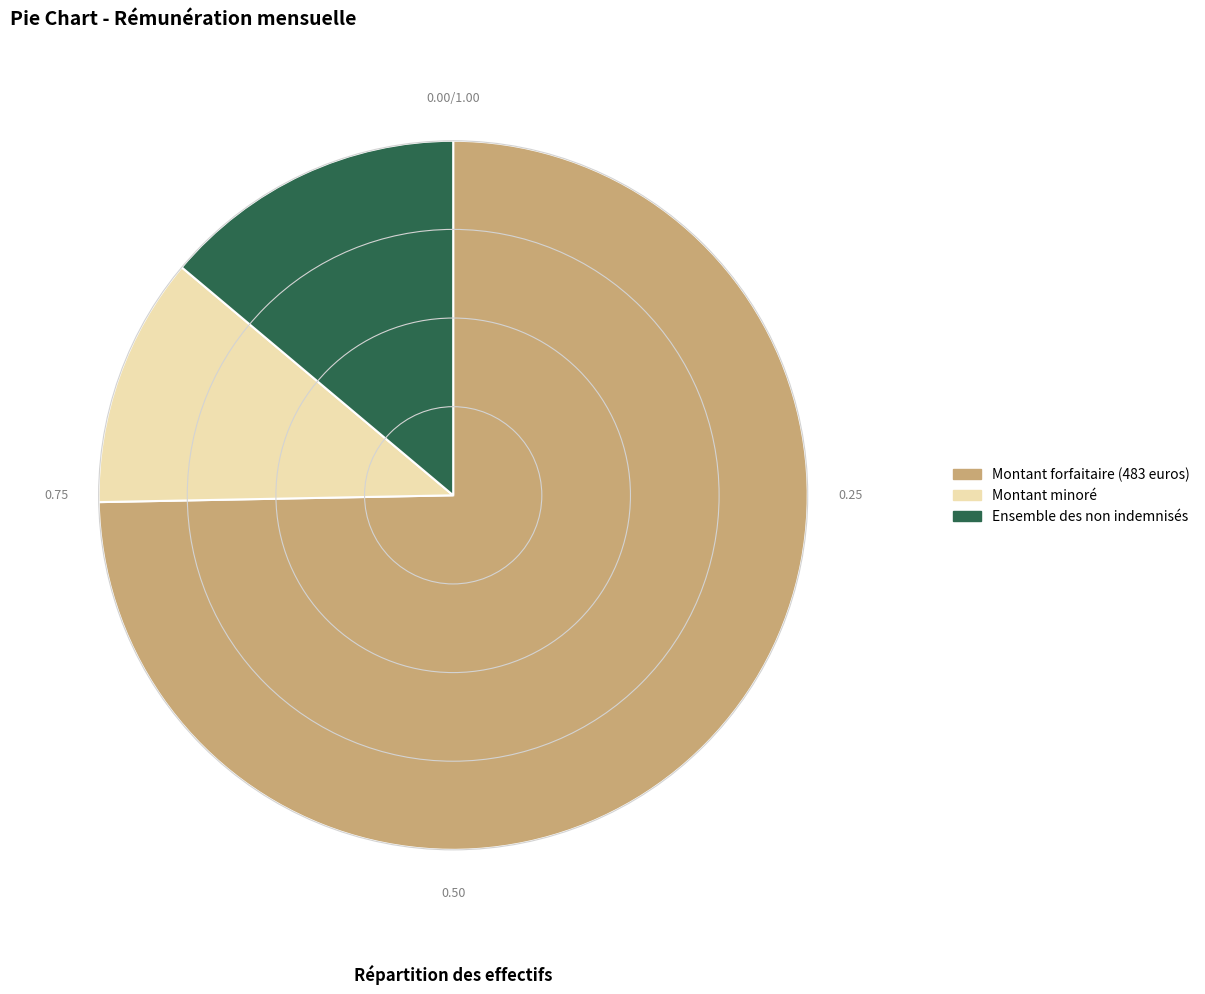

Combined, do Montant minoré and Ensemble des non indemnisés account for over 50%?

No